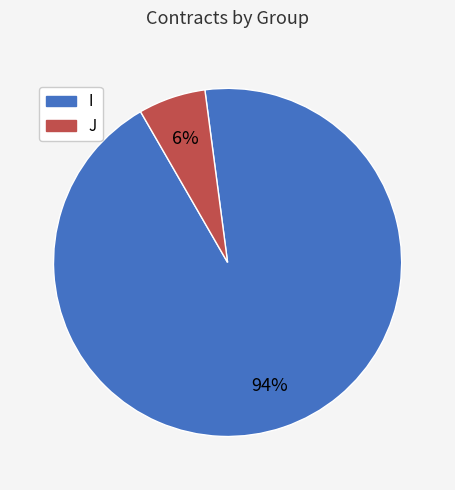

To the nearest percent, what portion does I represent?

94%